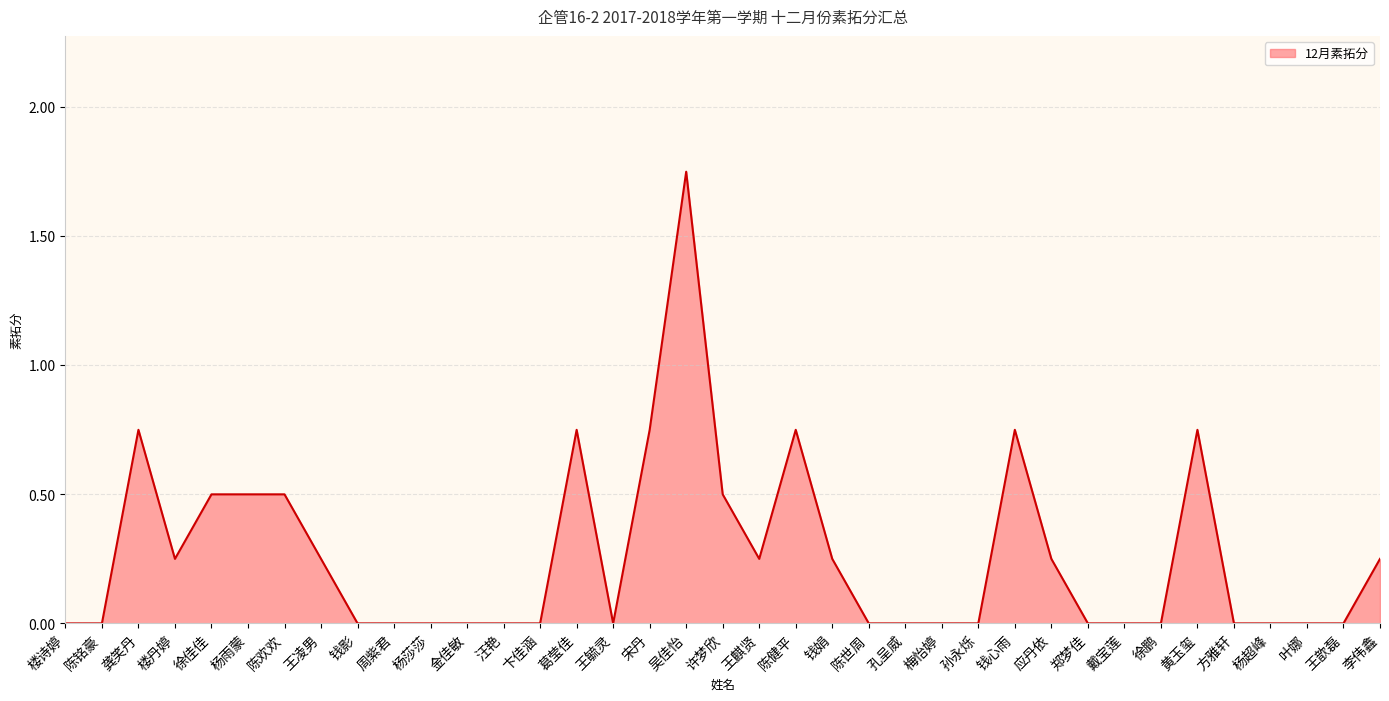

The chart shows a value of 0.0 at 戴宝莲. True or false?

True